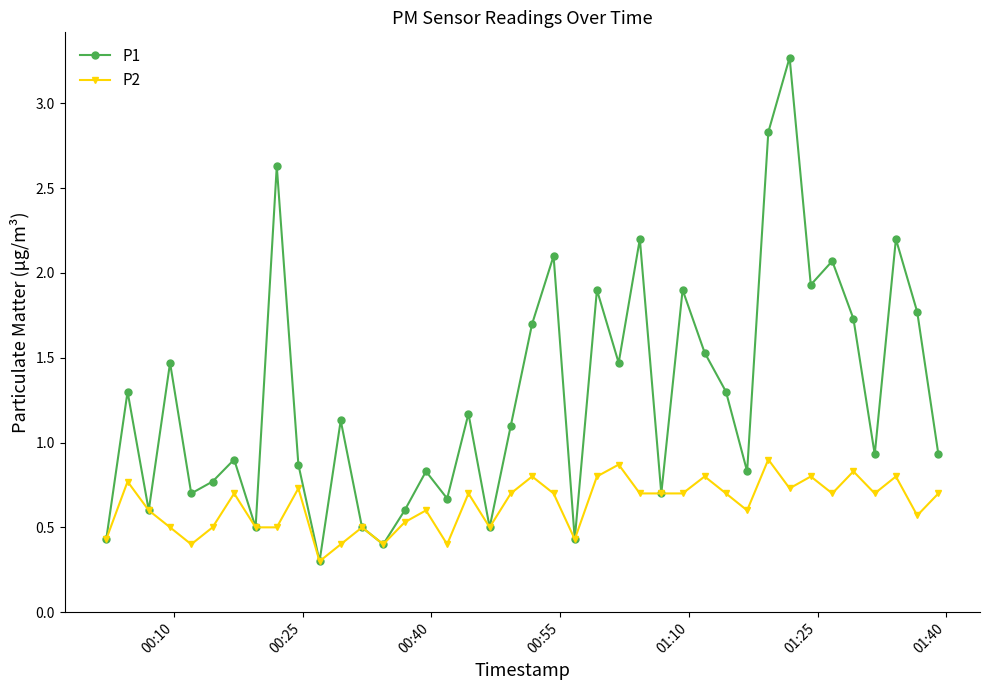

Rank the series by their maximum value, from lowest to highest.

P2, P1